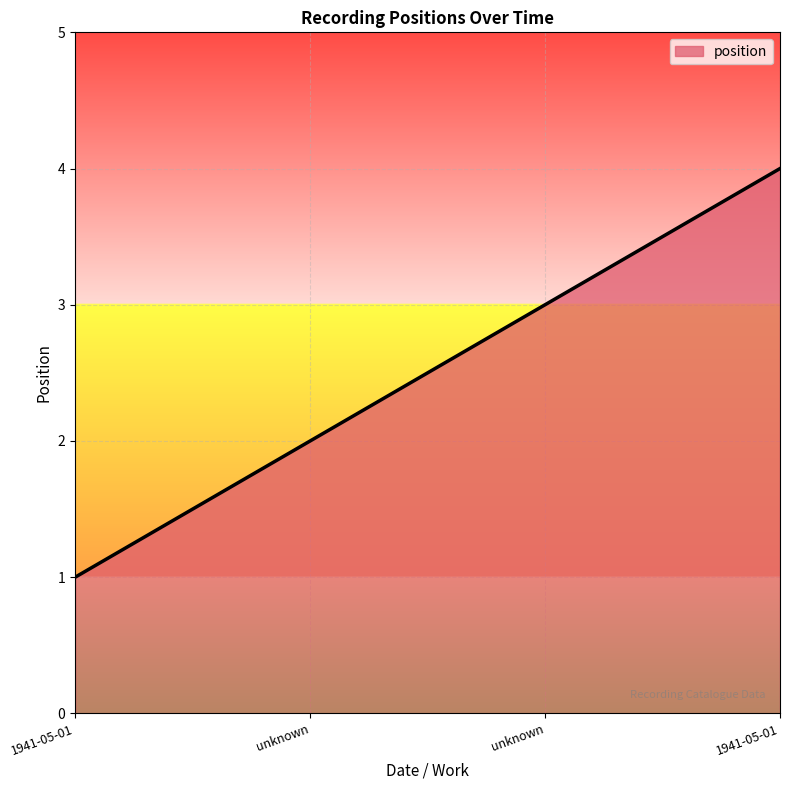

Count the number of categories in the chart.

4